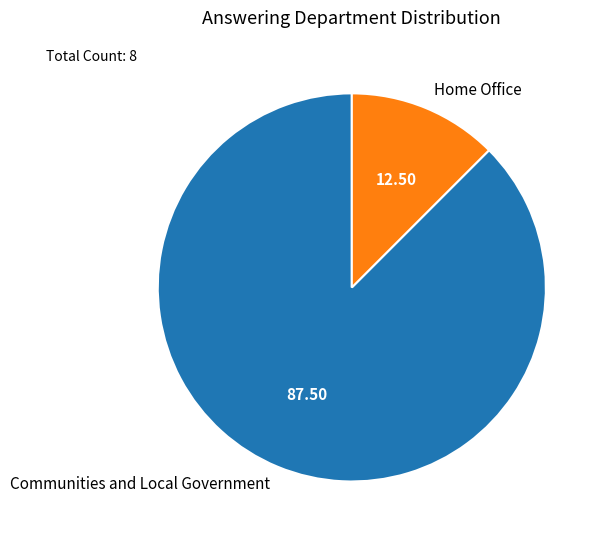

True or false: Home Office accounts for 12% of the total.

True